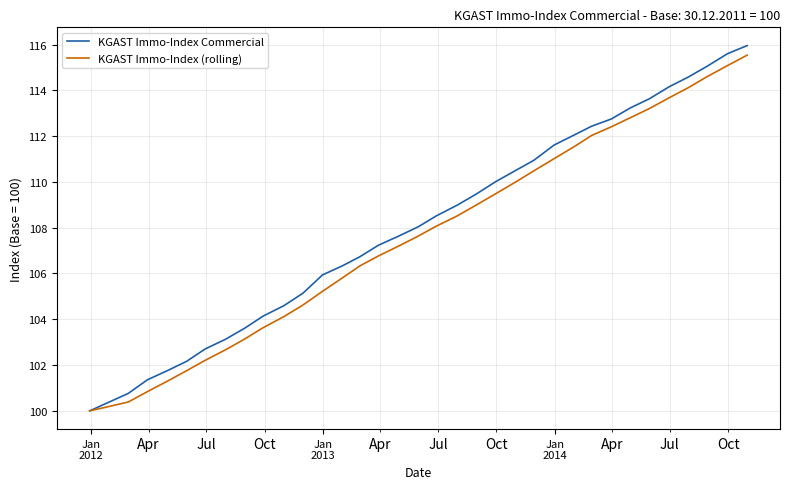

Which series has the largest range (max minus min)?

KGAST Immo-Index Commercial